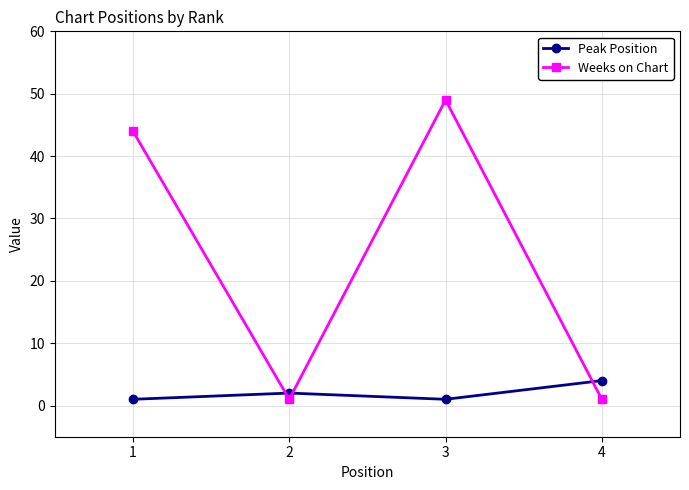

Which series has the widest spread of values?

Weeks on Chart